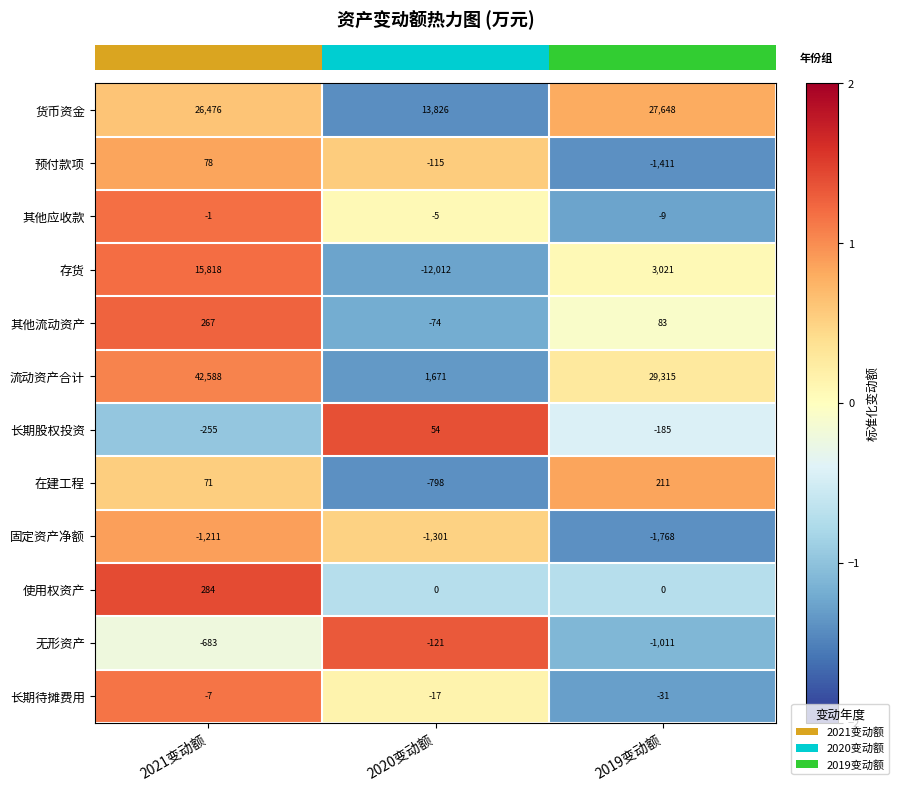

Which series has the largest range (max minus min)?

流动资产合计